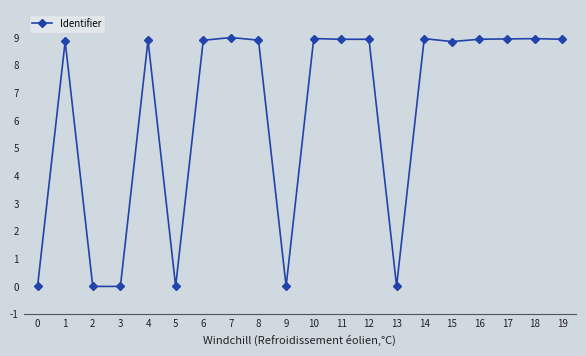

What is the difference between the second highest and second lowest values?

9.0